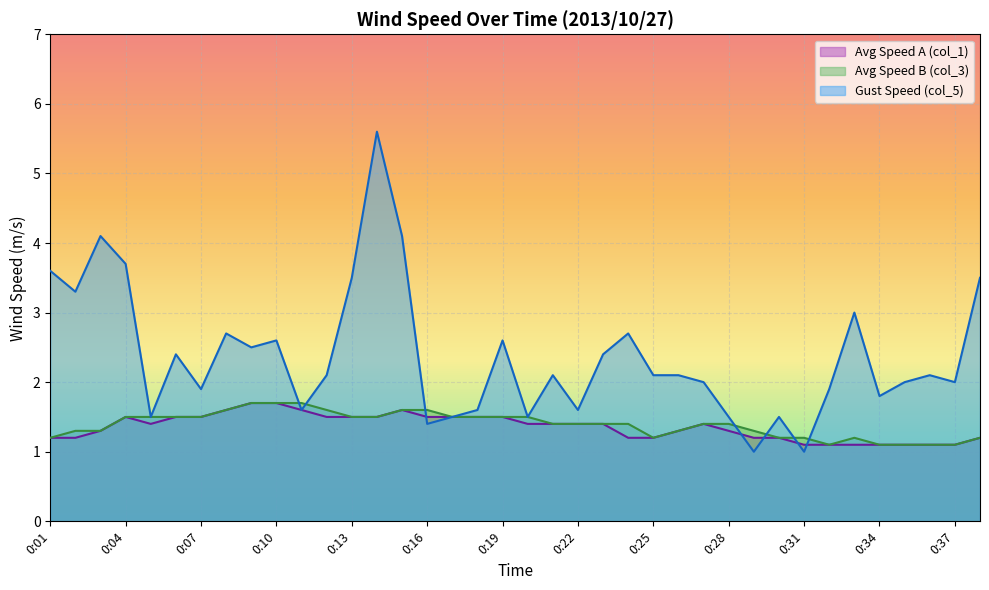

Reading left to right, what are all the values shown in this chart?

col_1: 1.2	1.2	1.3	1.5	1.4	1.5	1.5	1.6	1.7	1.7	1.6	1.5	1.5	1.5	1.6	1.5	1.5	1.5	1.5	1.4	1.4	1.4	1.4	1.2	1.2	1.3	1.4	1.3	1.2	1.2	1.1	1.1	1.1	1.1	1.1	1.1	1.1	1.2
col_3: 1.2	1.3	1.3	1.5	1.5	1.5	1.5	1.6	1.7	1.7	1.7	1.6	1.5	1.5	1.6	1.6	1.5	1.5	1.5	1.5	1.4	1.4	1.4	1.4	1.2	1.3	1.4	1.4	1.3	1.2	1.2	1.1	1.2	1.1	1.1	1.1	1.1	1.2
col_5: 3.6	3.3	4.1	3.7	1.5	2.4	1.9	2.7	2.5	2.6	1.6	2.1	3.5	5.6	4.1	1.4	1.5	1.6	2.6	1.5	2.1	1.6	2.4	2.7	2.1	2.1	2.0	1.5	1.0	1.5	1.0	1.9	3.0	1.8	2.0	2.1	2.0	3.5